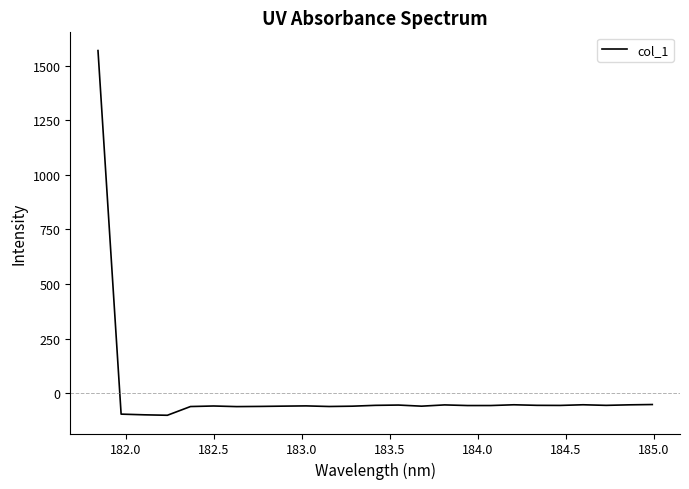

What is the maximum value shown in the chart?

1568.6